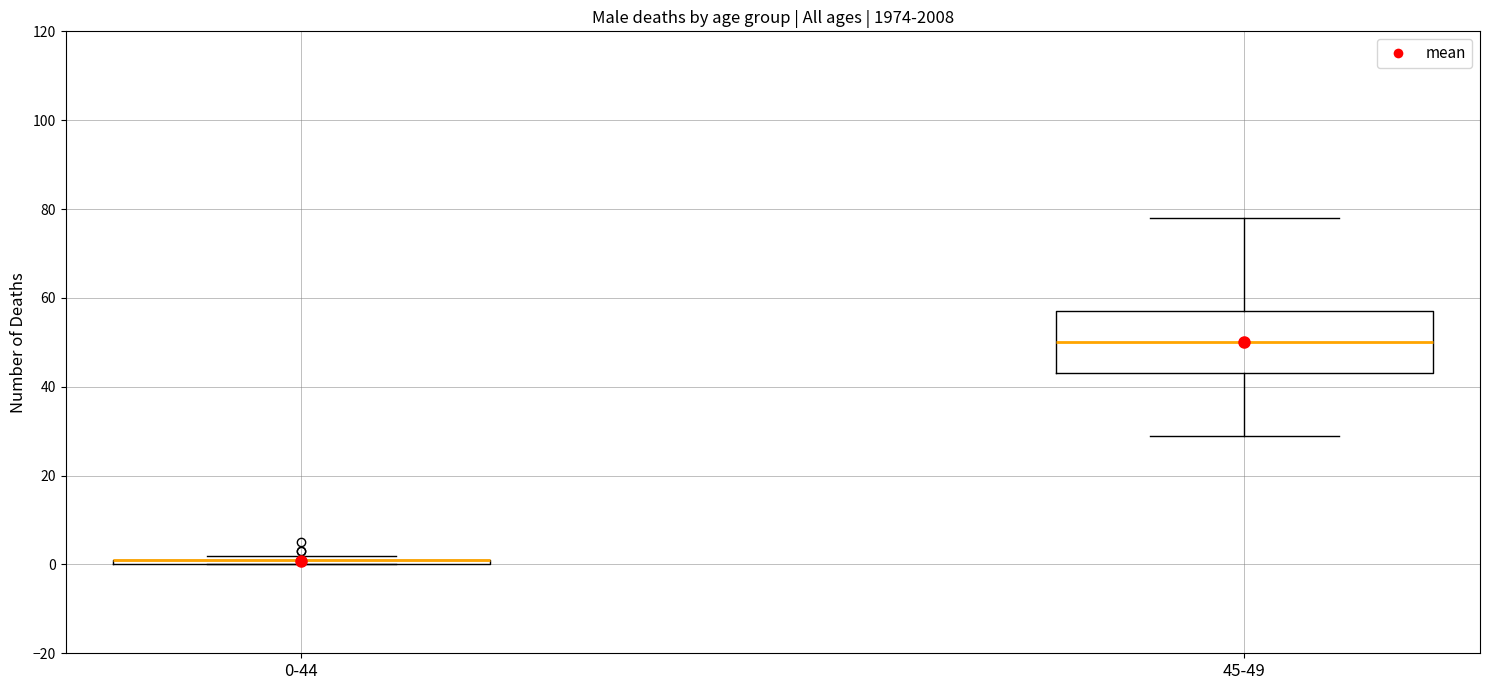

Comparing the boxes themselves (not the whiskers), which one is the tallest?

45-49